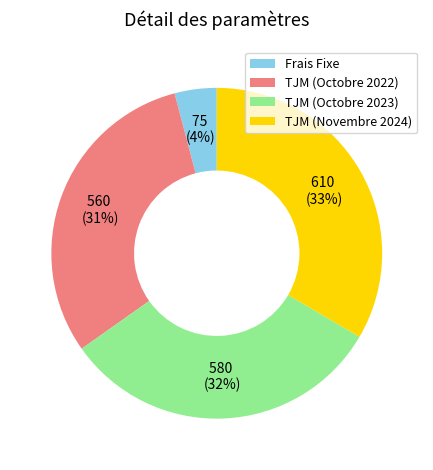

Is the sum of TJM (Novembre 2024) and Frais Fixe greater than half?

No